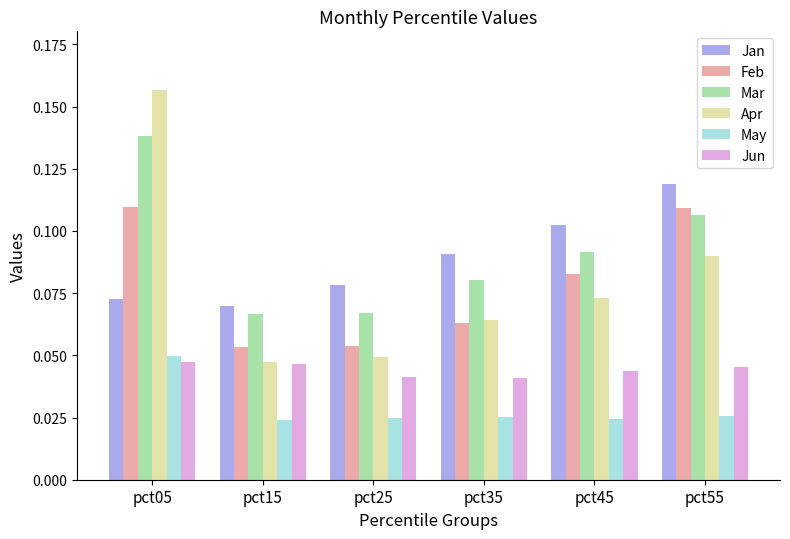

How many series are shown in this chart?

6